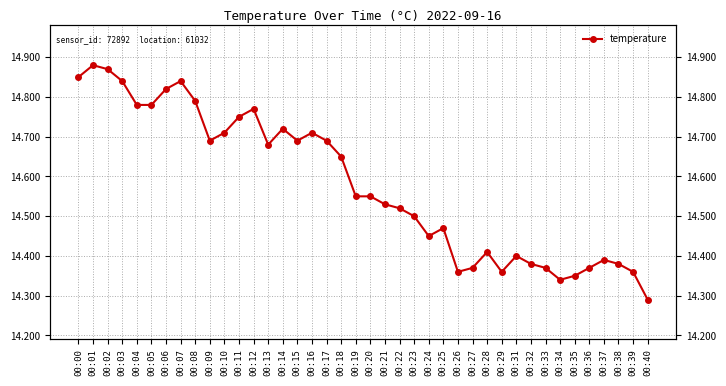

What is the average value?

14.6